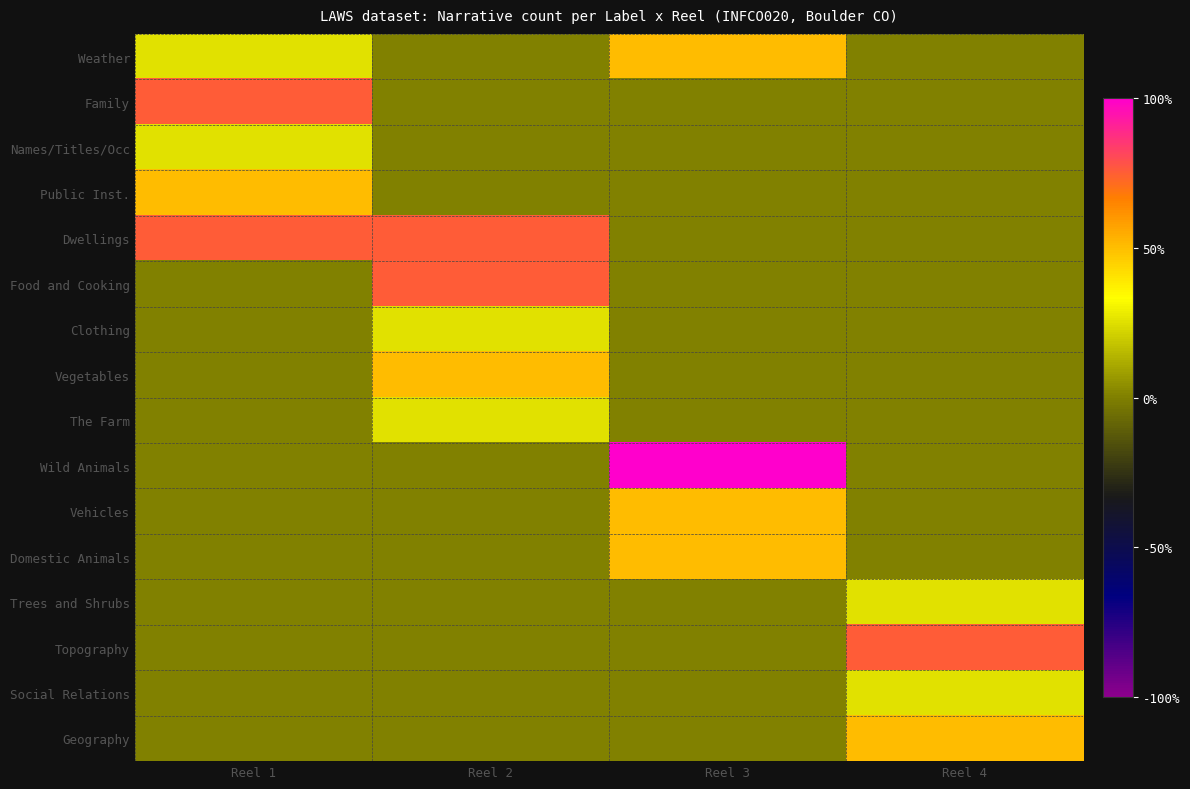

Which has a higher value, Reel 1 or Reel 2?

Reel 1